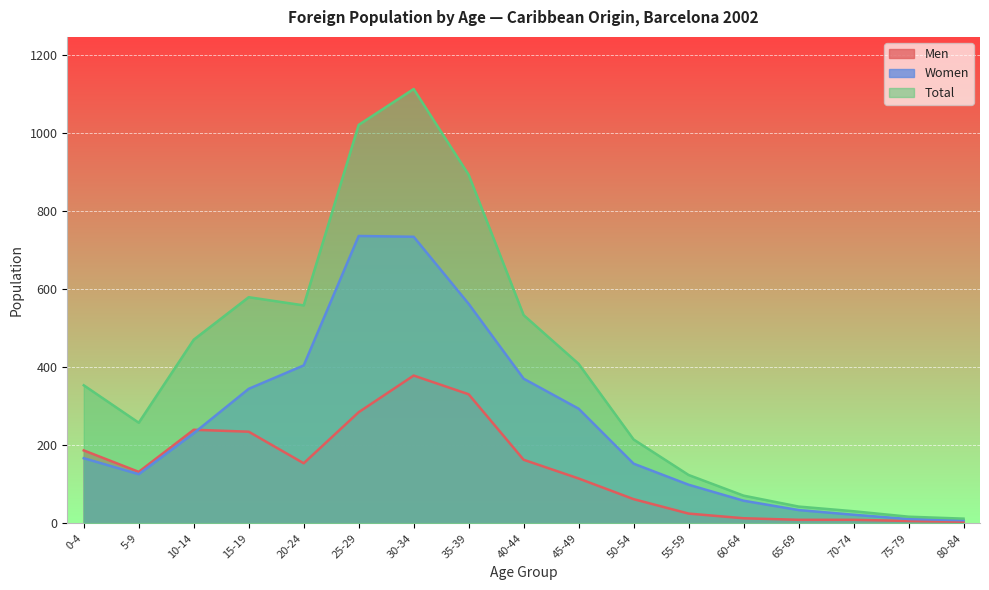

True or false: Men has more than 1 points higher than both neighbors.

True